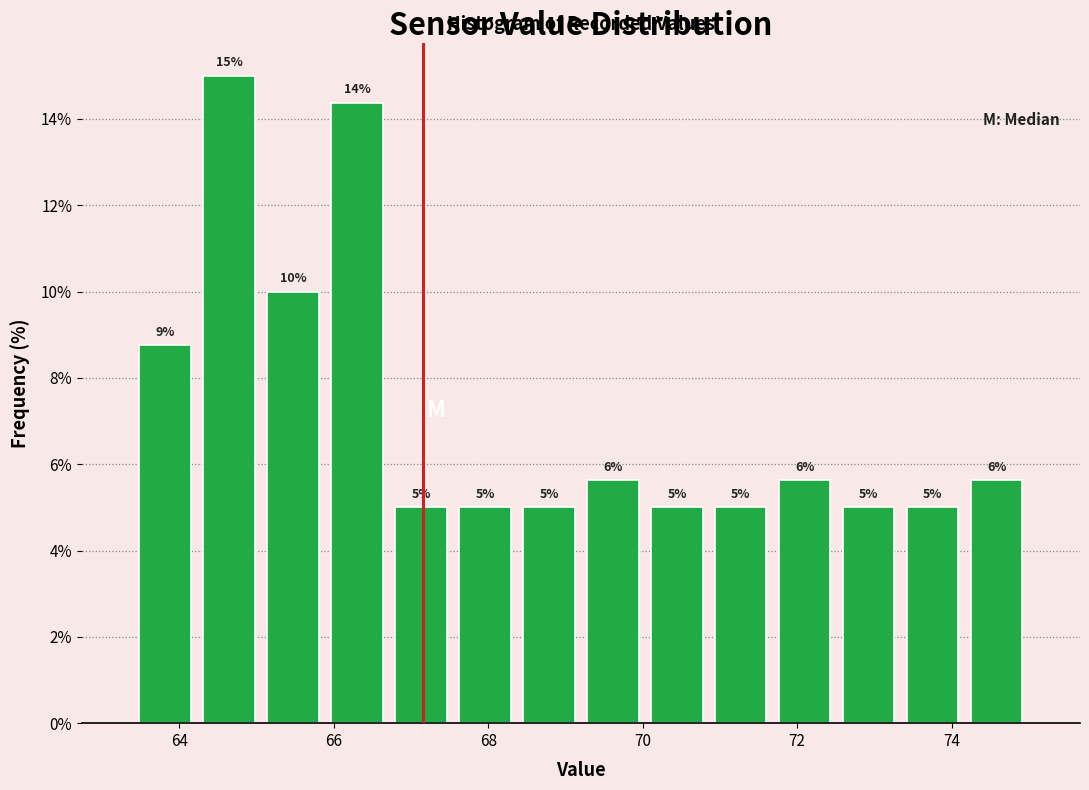

Which range on the x-axis has the tallest bar?

64.2 to 65.0